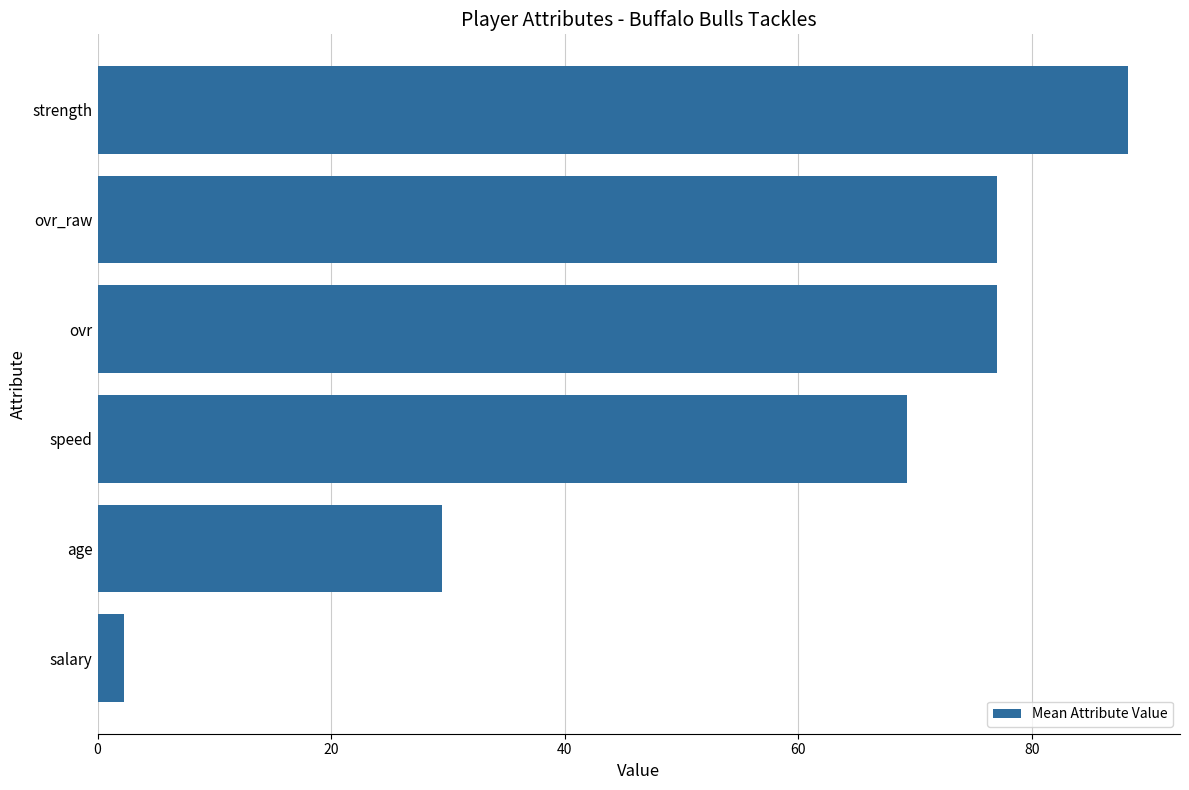

The value at speed is 122.6. True or false?

False